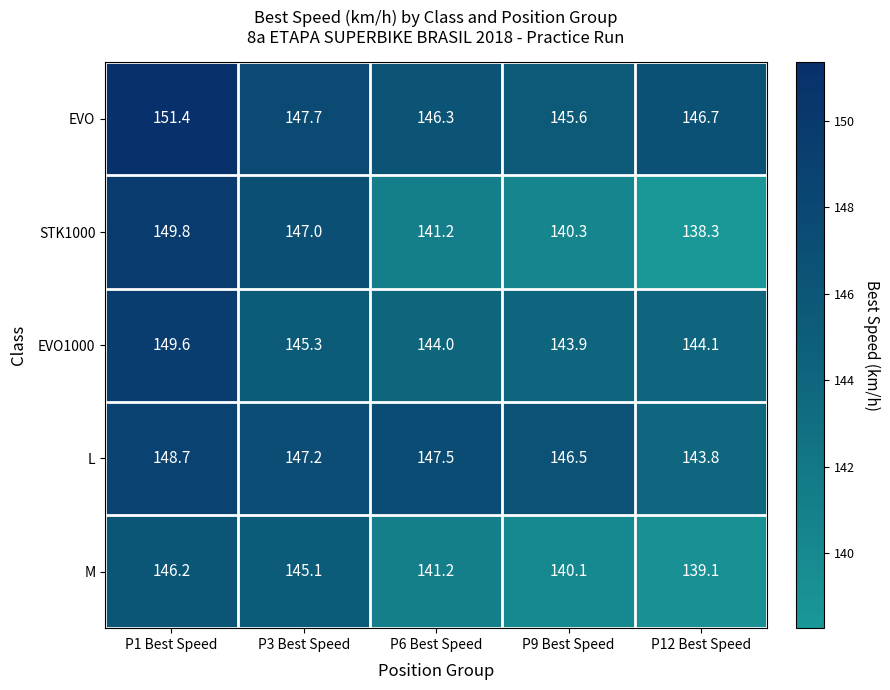

The value of M at P6 Best Speed is 141.2. True or false?

True